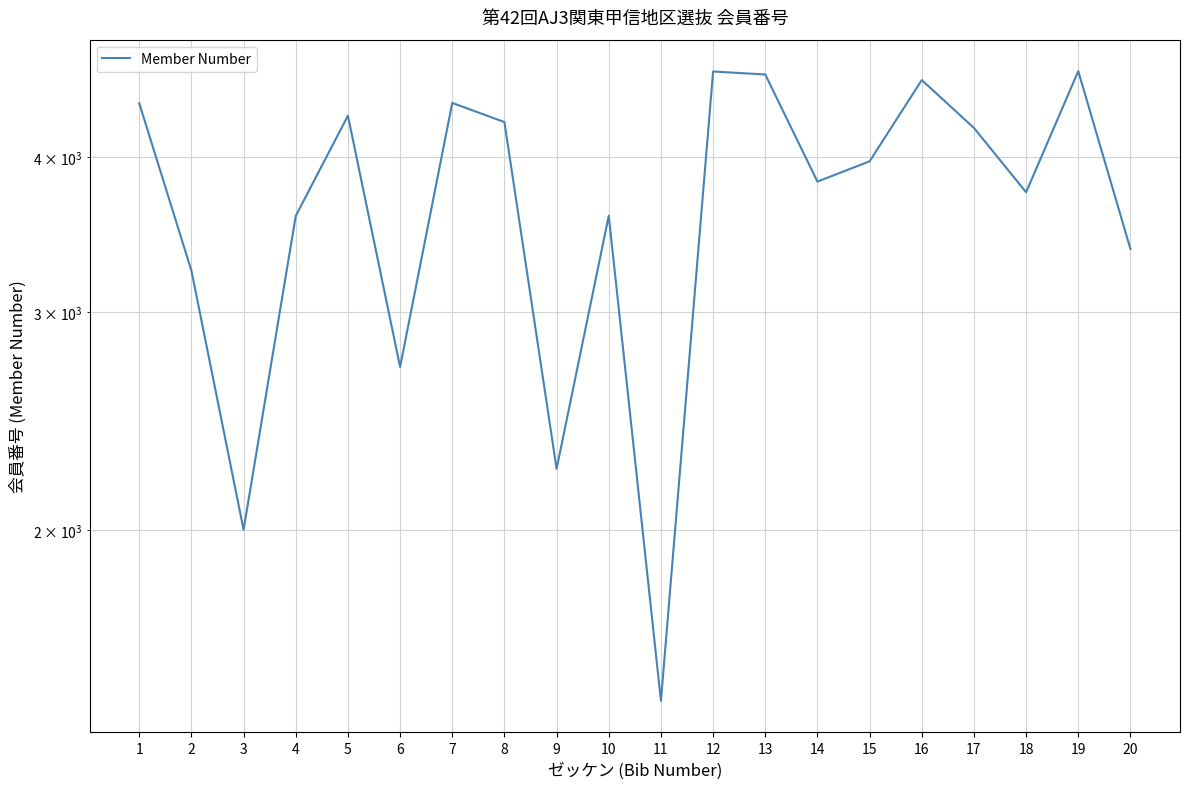

What is the average value?

3702